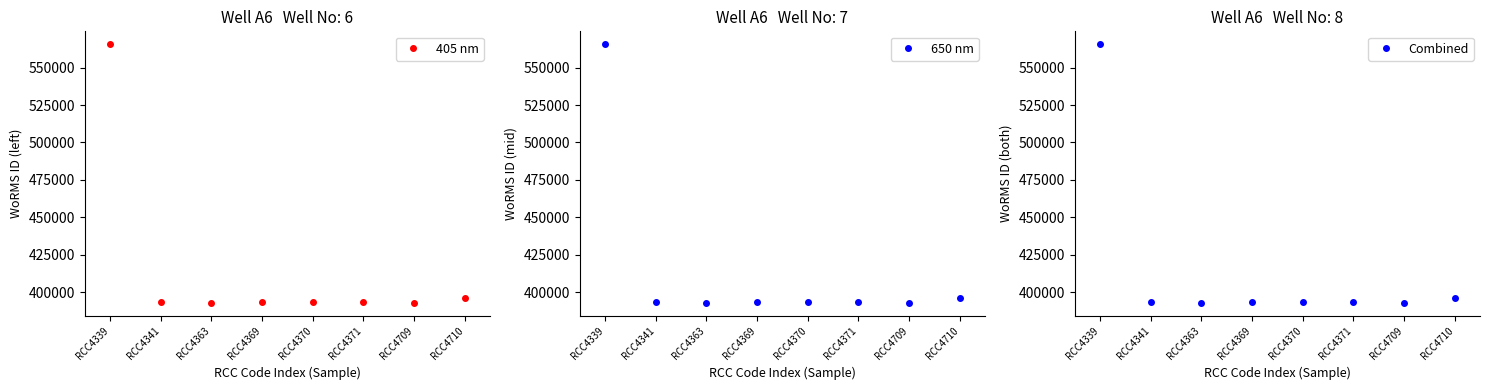

Which category has the highest value across all series?

RCC4339